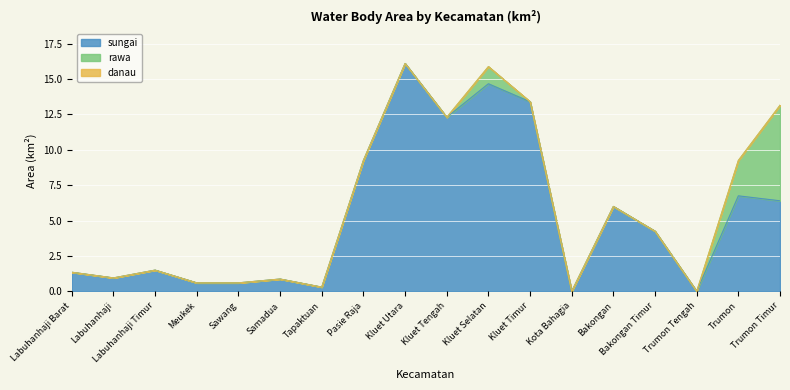

Reading right to left, what are all the values shown in this chart?

sungai: Trumon Timur=6.4	Trumon=6.8	Trumon Tengah=0.0	Bakongan Timur=4.2	Bakongan=6.0	Kota Bahagia=0.0	Kluet Timur=13.4	Kluet Selatan=14.7	Kluet Tengah=12.3	Kluet Utara=16.1	Pasie Raja=9.2	Tapaktuan=0.3	Samadua=0.9	Sawang=0.6	Meukek=0.6	Labuhanhaji Timur=1.5	Labuhanhaji=0.9	Labuhanhaji Barat=1.4
rawa: Trumon Timur=6.8	Trumon=2.5	Trumon Tengah=0.0	Bakongan Timur=0.0	Bakongan=0.0	Kota Bahagia=0.0	Kluet Timur=0.0	Kluet Selatan=1.2	Kluet Tengah=0.0	Kluet Utara=0.0	Pasie Raja=0.0	Tapaktuan=0.0	Samadua=0.0	Sawang=0.0	Meukek=0.0	Labuhanhaji Timur=0.0	Labuhanhaji=0.0	Labuhanhaji Barat=0.0
danau: Trumon Timur=0.0	Trumon=0.0	Trumon Tengah=0.0	Bakongan Timur=0.0	Bakongan=0.0	Kota Bahagia=0.0	Kluet Timur=0.0	Kluet Selatan=0.0	Kluet Tengah=0.0	Kluet Utara=0.0	Pasie Raja=0.0	Tapaktuan=0.0	Samadua=0.0	Sawang=0.0	Meukek=0.0	Labuhanhaji Timur=0.0	Labuhanhaji=0.0	Labuhanhaji Barat=0.0